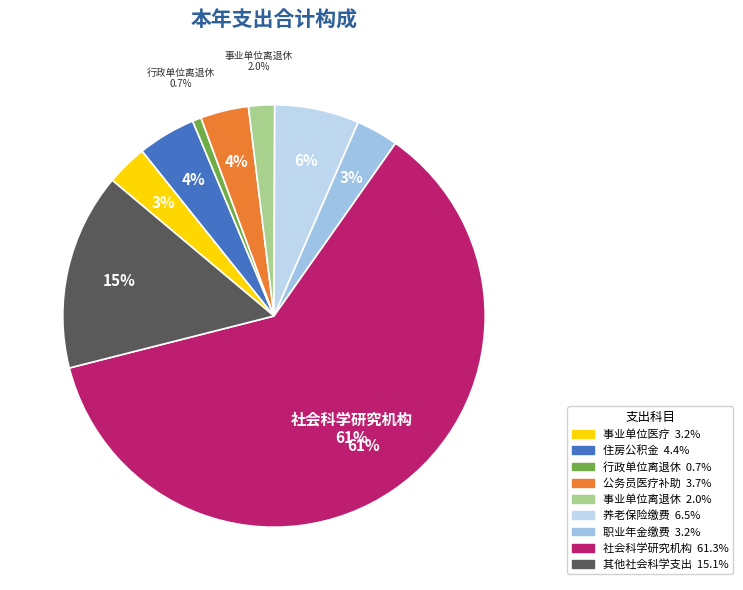

The 住房公积金 slice represents 4% of the pie. True or false?

True